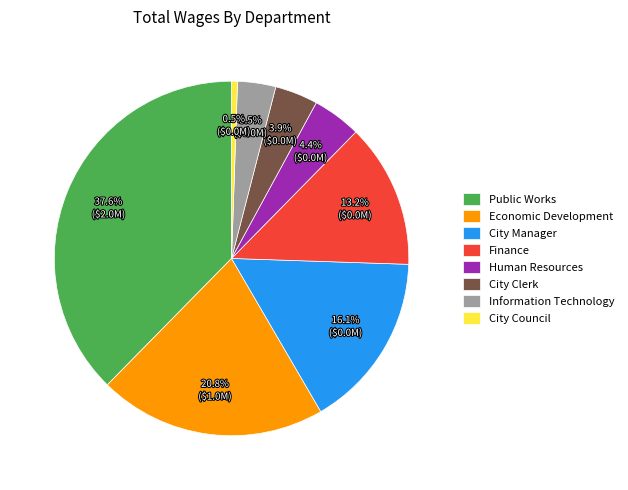

Which has a higher value, Economic Development or City Clerk?

Economic Development